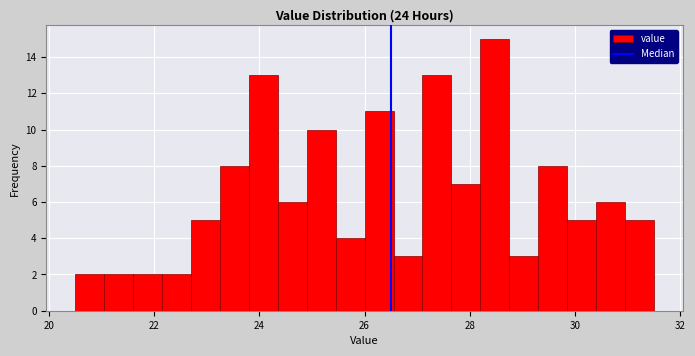

Read against the x-axis, roughly where is the centre of the tallest bar?

28.4